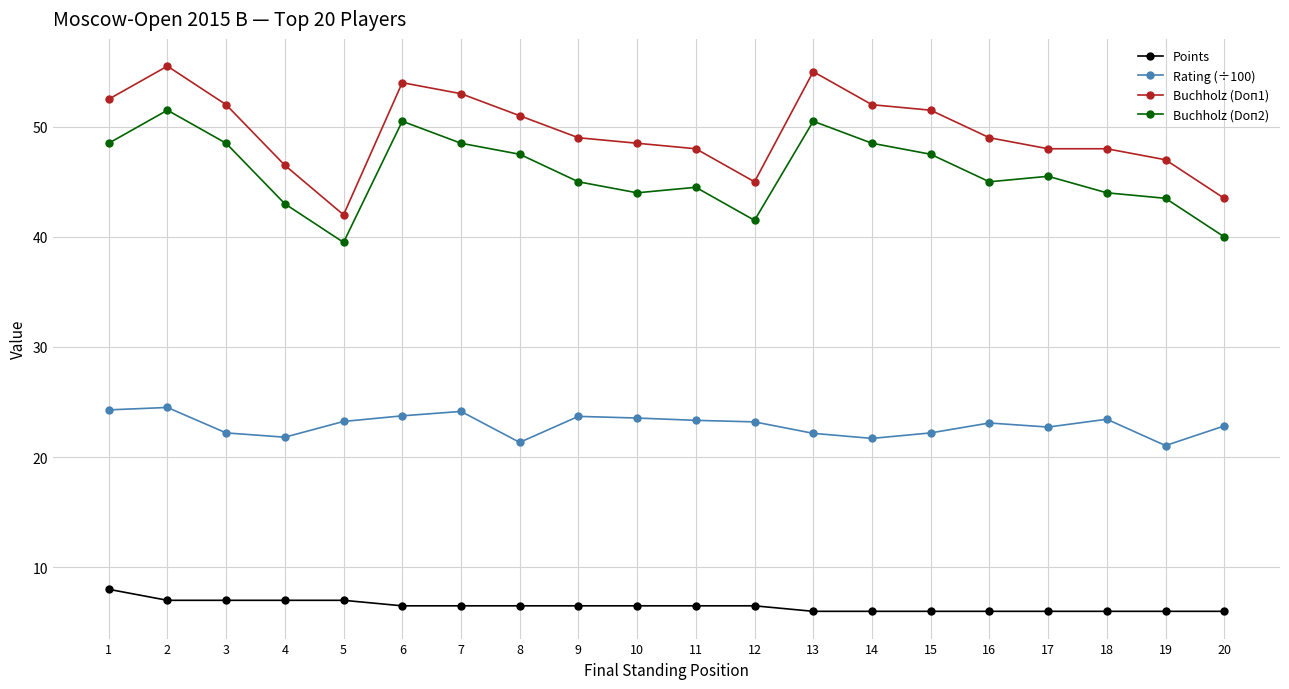

Where is the first local minimum for Buchholz (Doп1)?

5